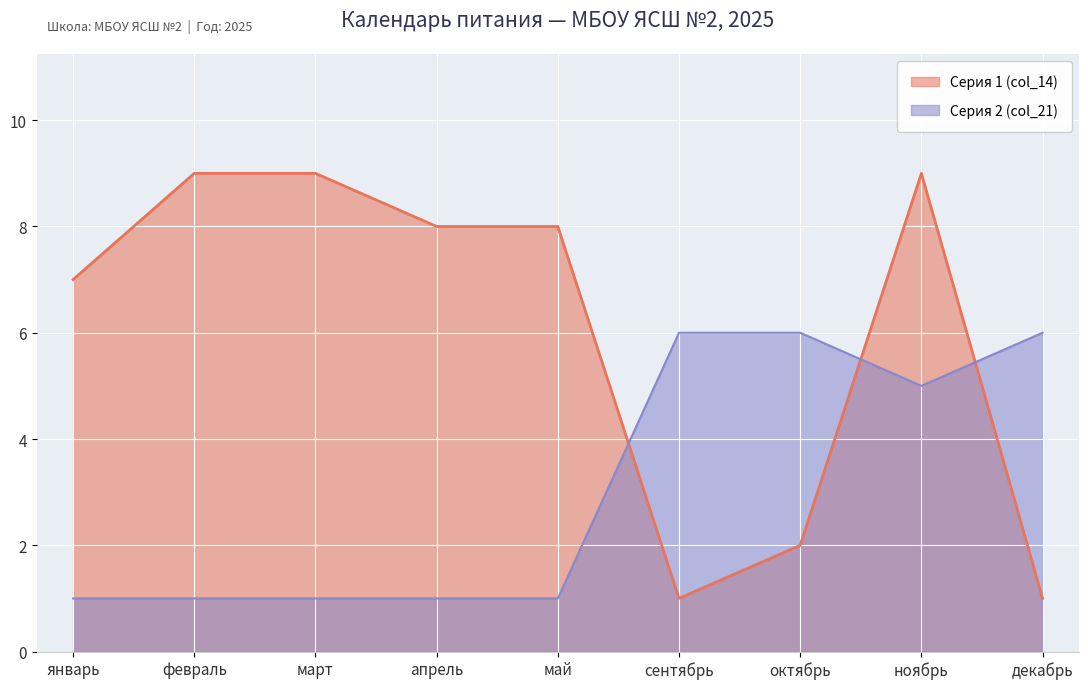

Reading left to right, list all the values displayed in this chart.

Серия 1 (col_14): январь=7	февраль=9	март=9	апрель=8	май=8	сентябрь=1	октябрь=2	ноябрь=9	декабрь=1
Серия 2 (col_21): январь=1	февраль=1	март=1	апрель=1	май=1	сентябрь=6	октябрь=6	ноябрь=5	декабрь=6